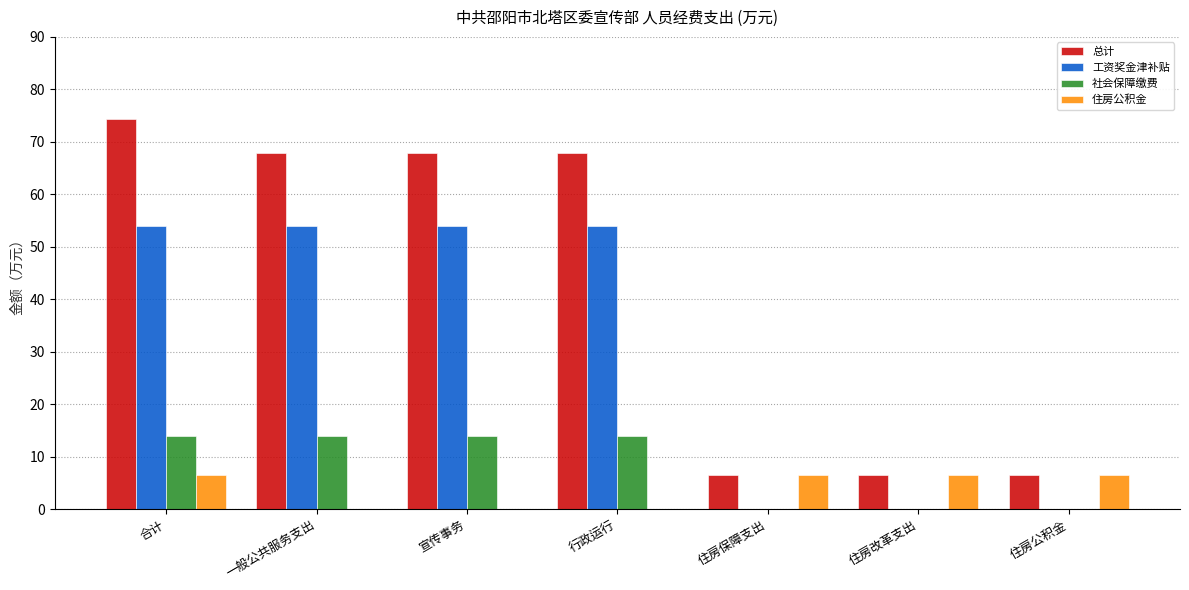

How many values in the 住房公积金 series exceed 6?

4